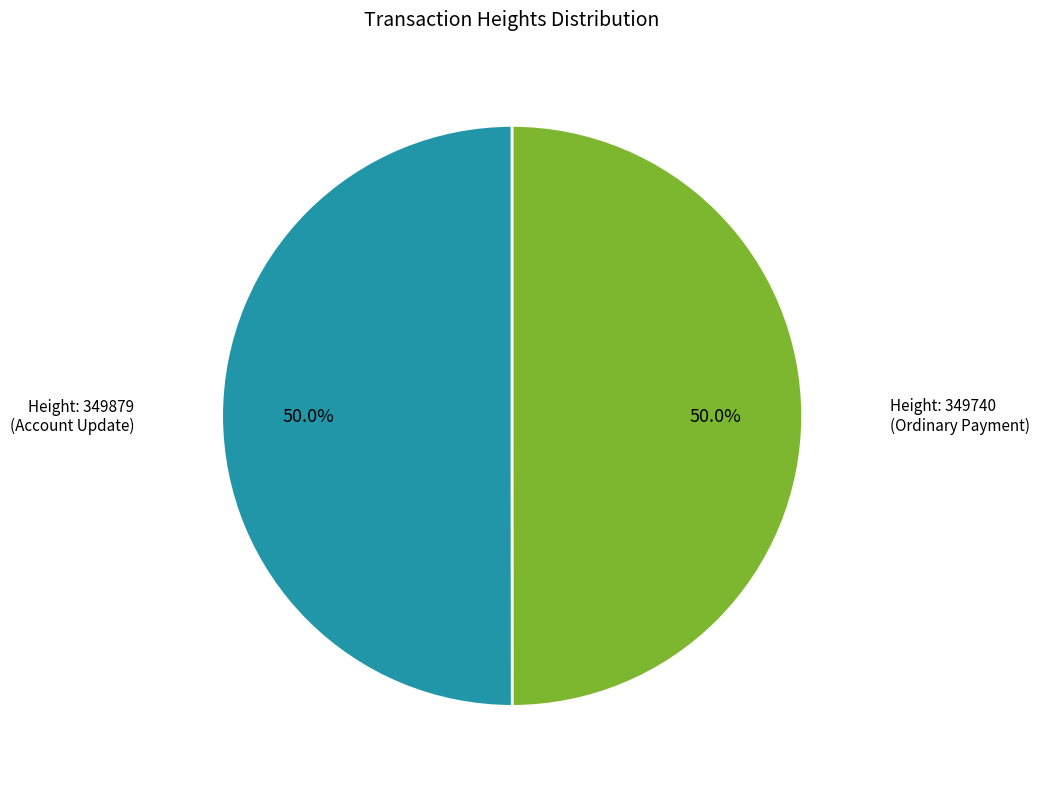

How many slices are in this pie chart?

2